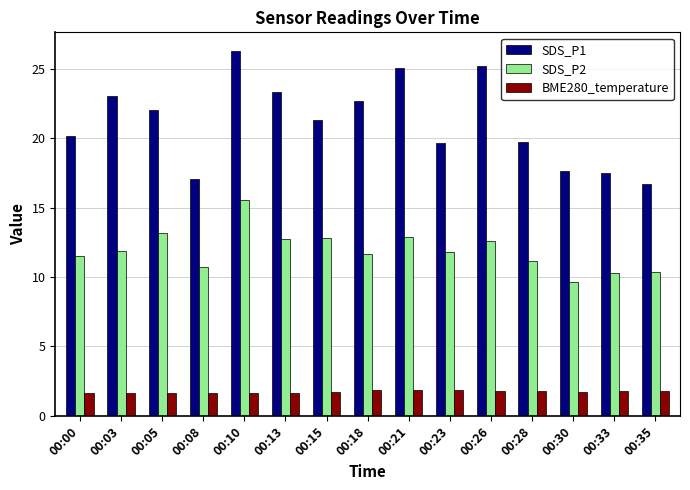

True or false: SDS_P2 has a value of 7.9 at 00:15.

False